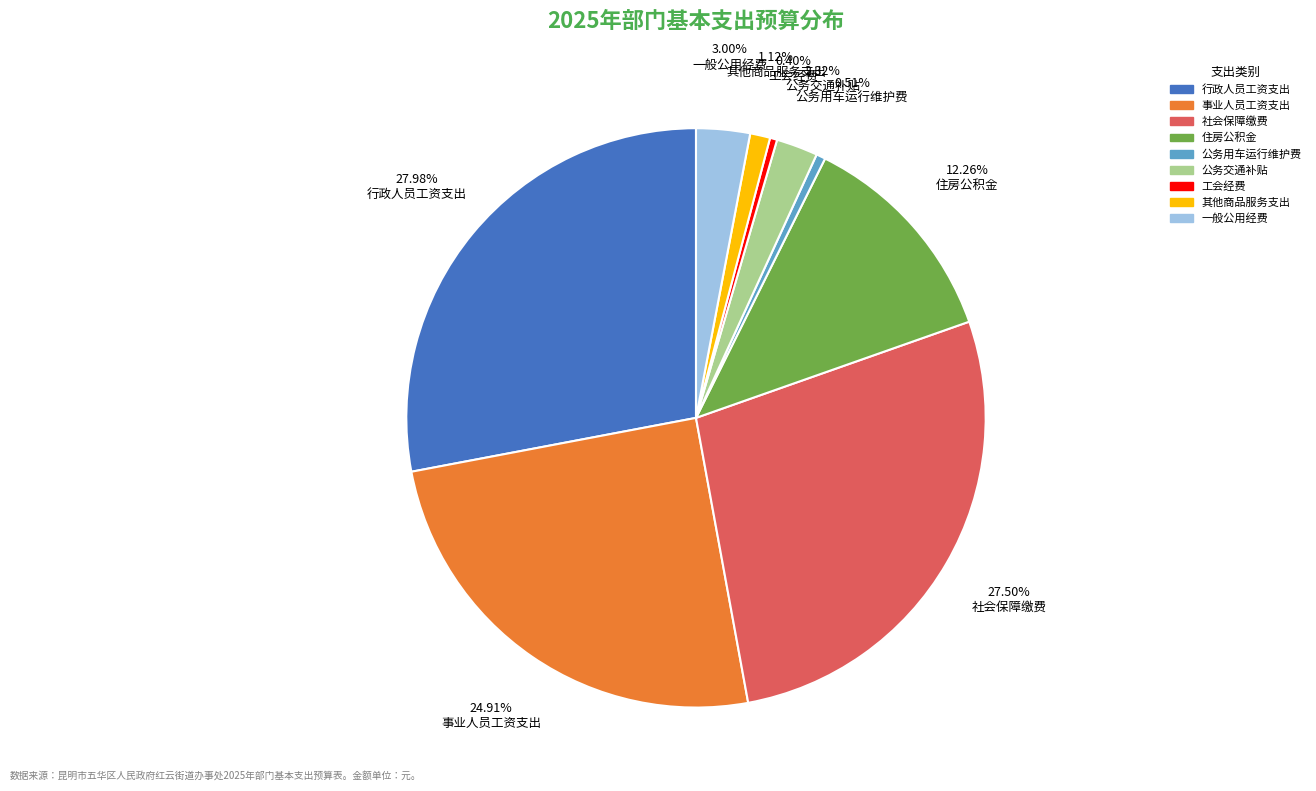

Is it true that 事业人员工资支出 is 25% of the pie?

True